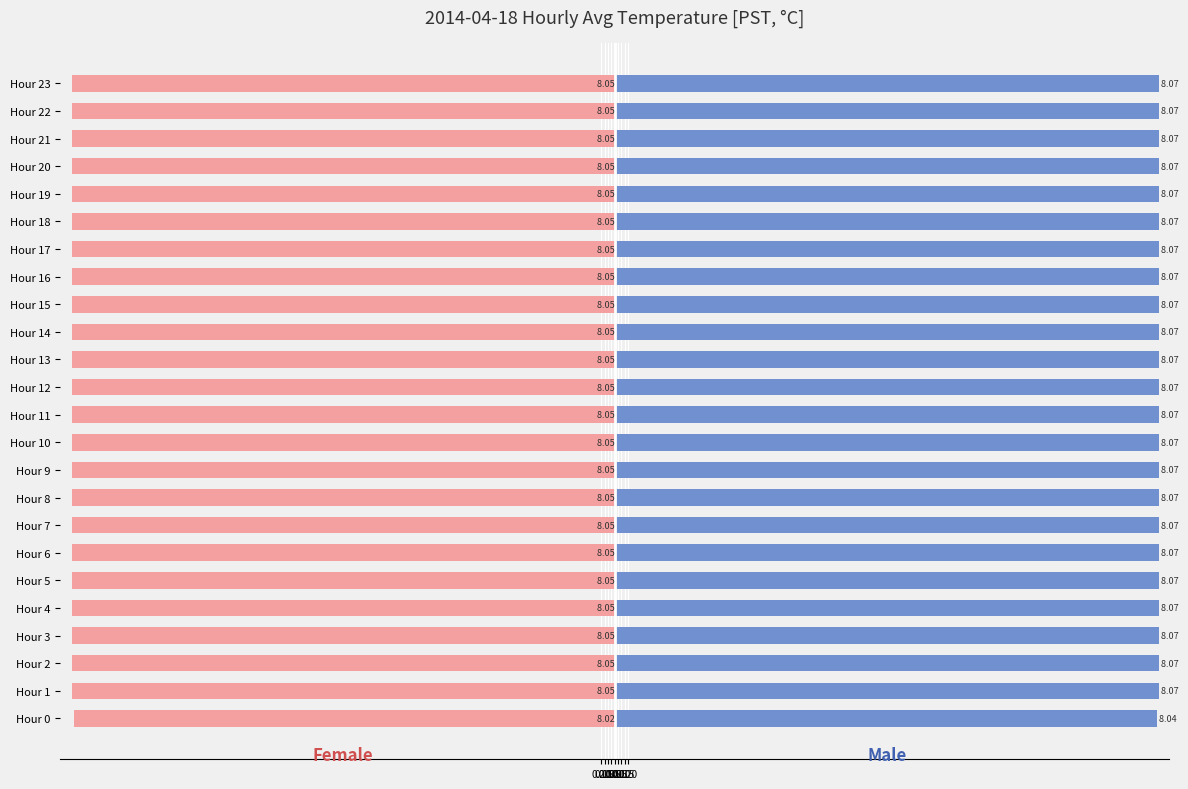

What is the sum of all Female values?

-193.2